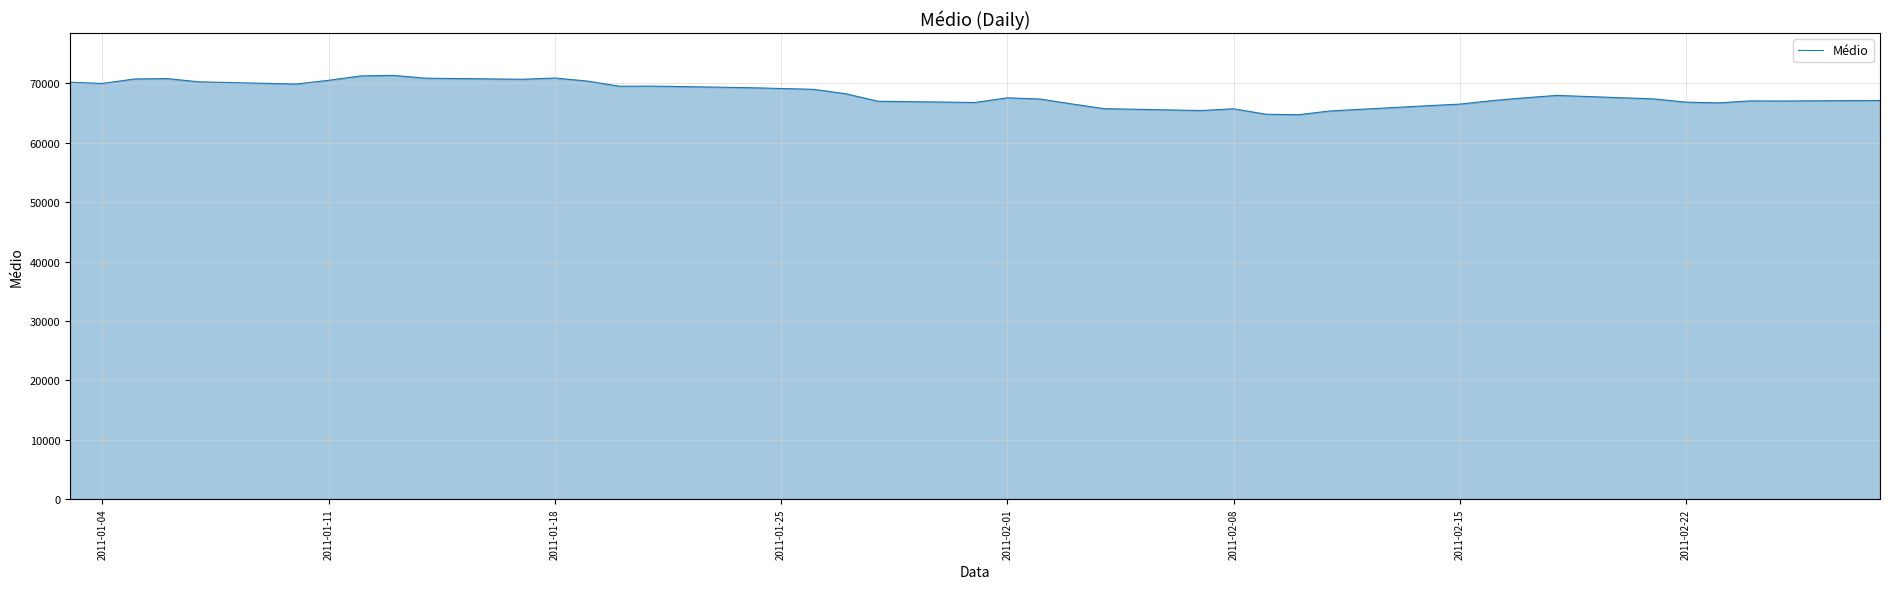

Count the number of data series in this chart.

1